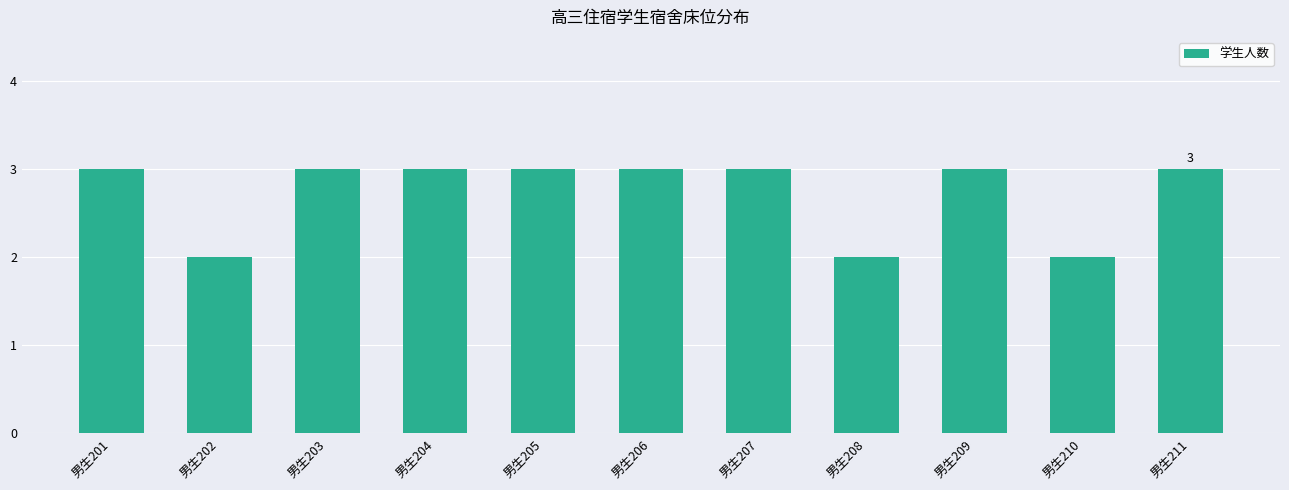

What is the value of the 4th bar from the left?

3